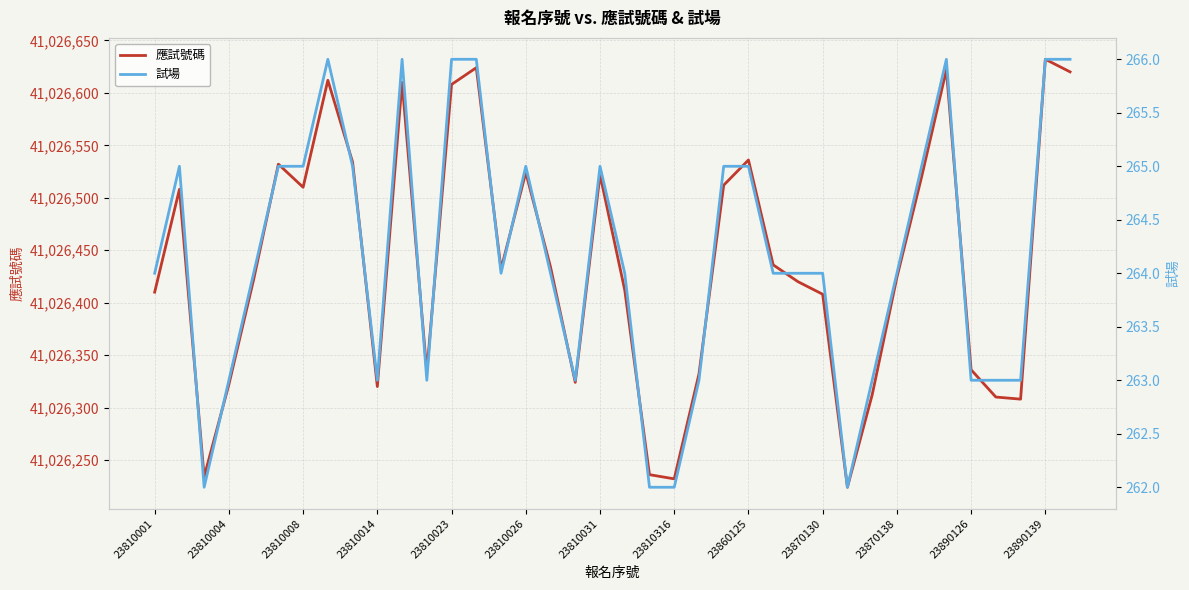

True or false: 試場 and 應試號碼 cross at least once.

False